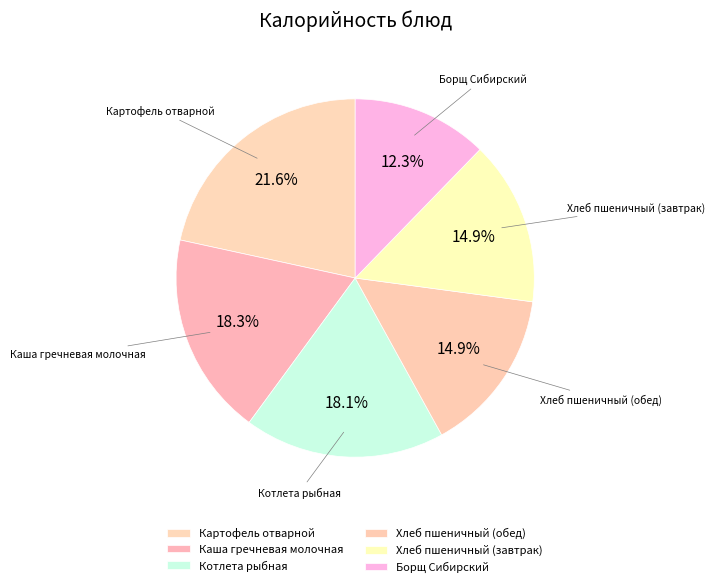

Count the number of slices in the pie.

6